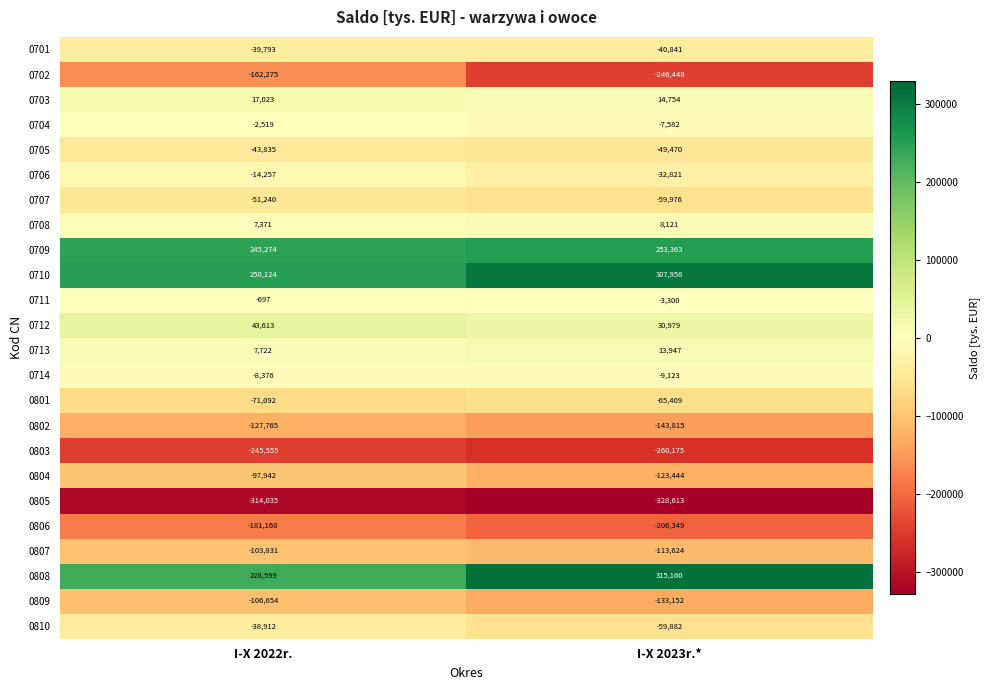

What is the difference between the 0707 values at I-X 2023r.* and I-X 2022r.?

8736